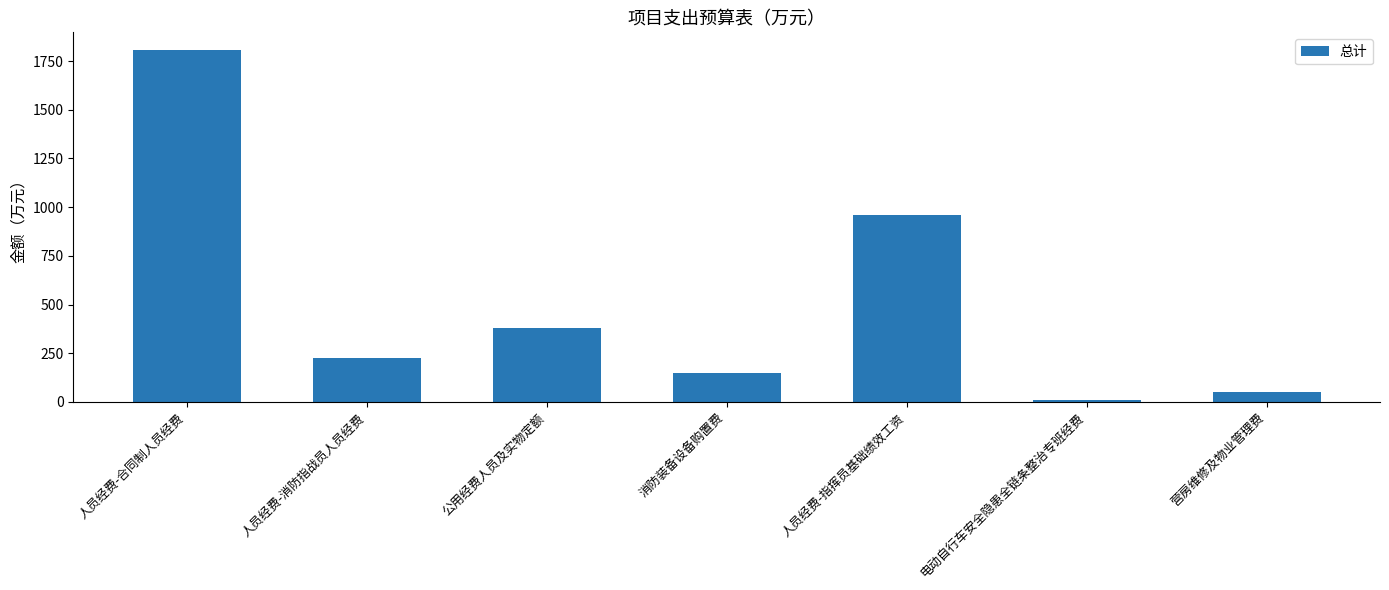

Reading left to right, list all the values displayed in this chart.

人员经费-合同制人员经费=1807.3	人员经费-消防指战员人员经费=225.6	公用经费人员及实物定额=379.1	消防装备设备购置费=150.0	人员经费-指挥员基础绩效工资=959.3	电动自行车安全隐患全链条整治专班经费=10.0	营房维修及物业管理费=51.8